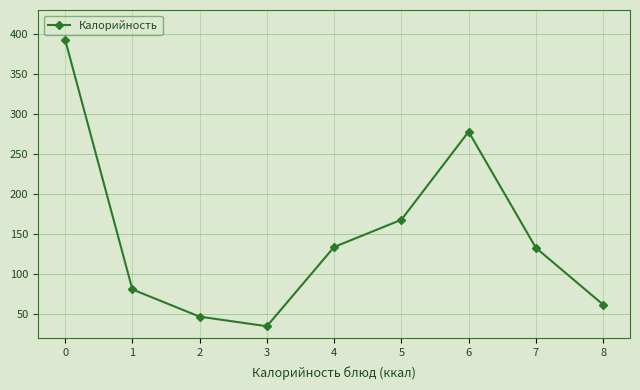

What is the ratio of the value at 4 to the value at 0?

0.3